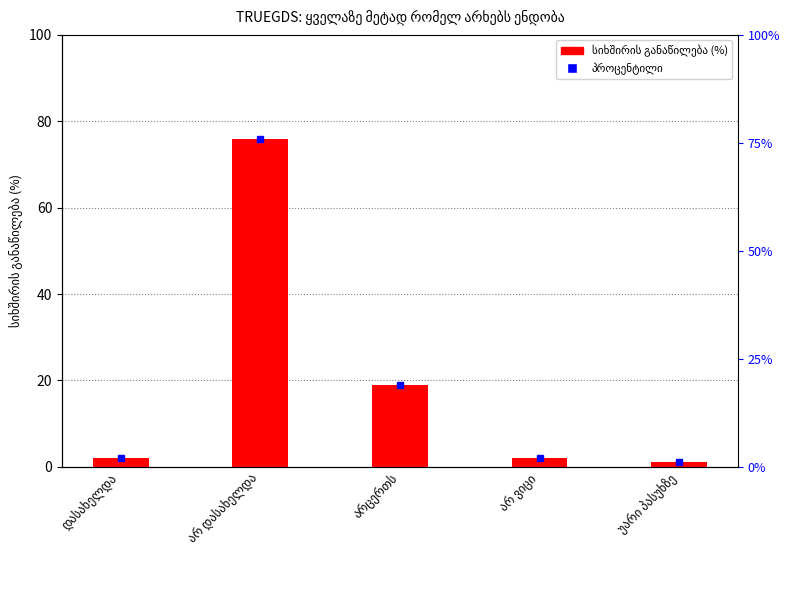

What is the change in value from არცერთს to უარი პასუხზე?

-18